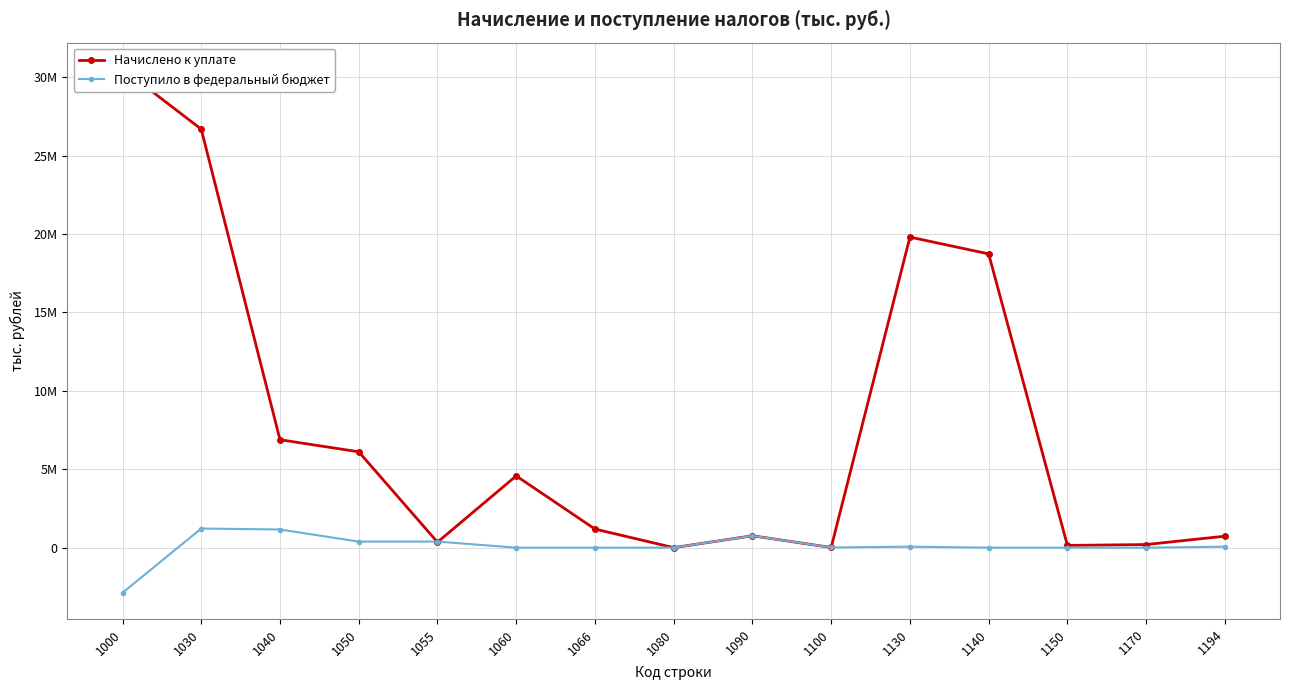

How many data points in Начислено к уплате are above 1186980?

7